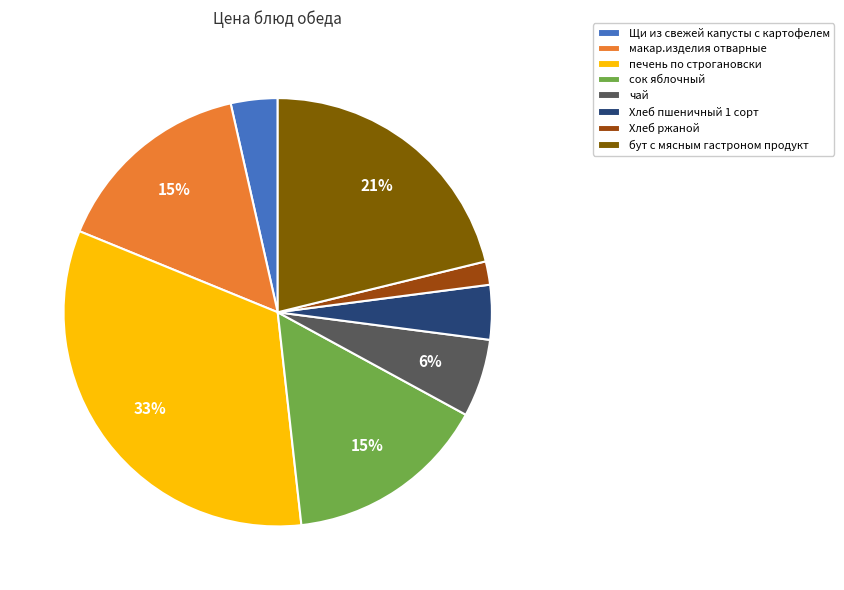

Between чай and сок яблочный, which is larger?

сок яблочный